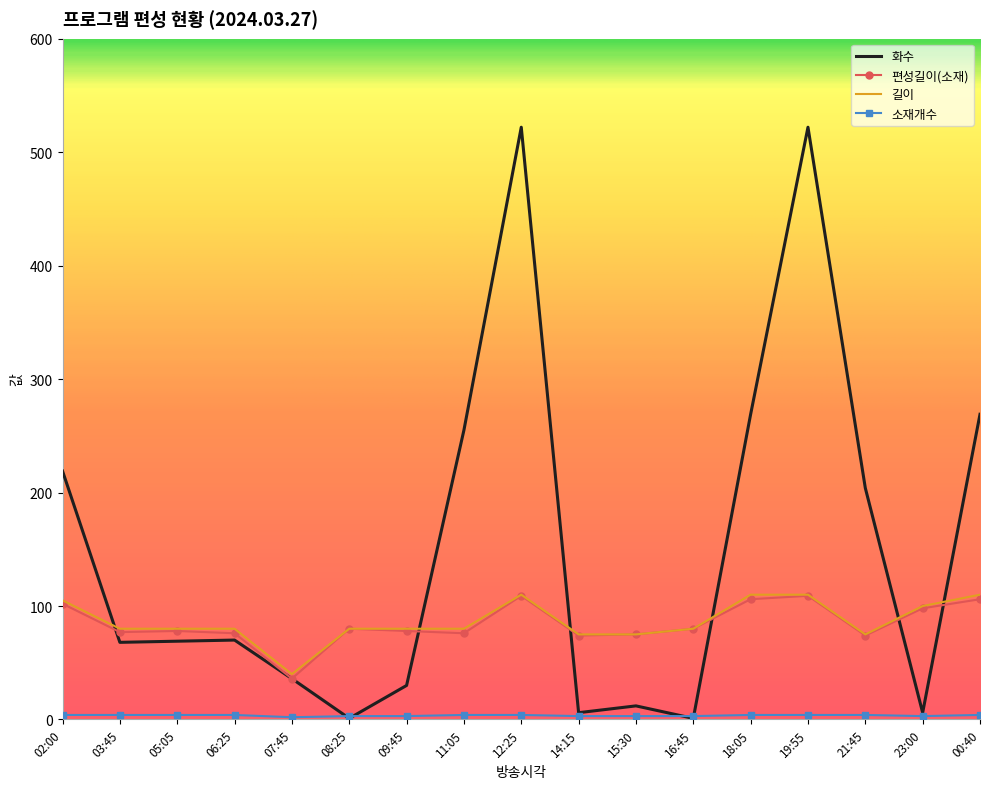

At how many categories does at least one series exceed 32?

17